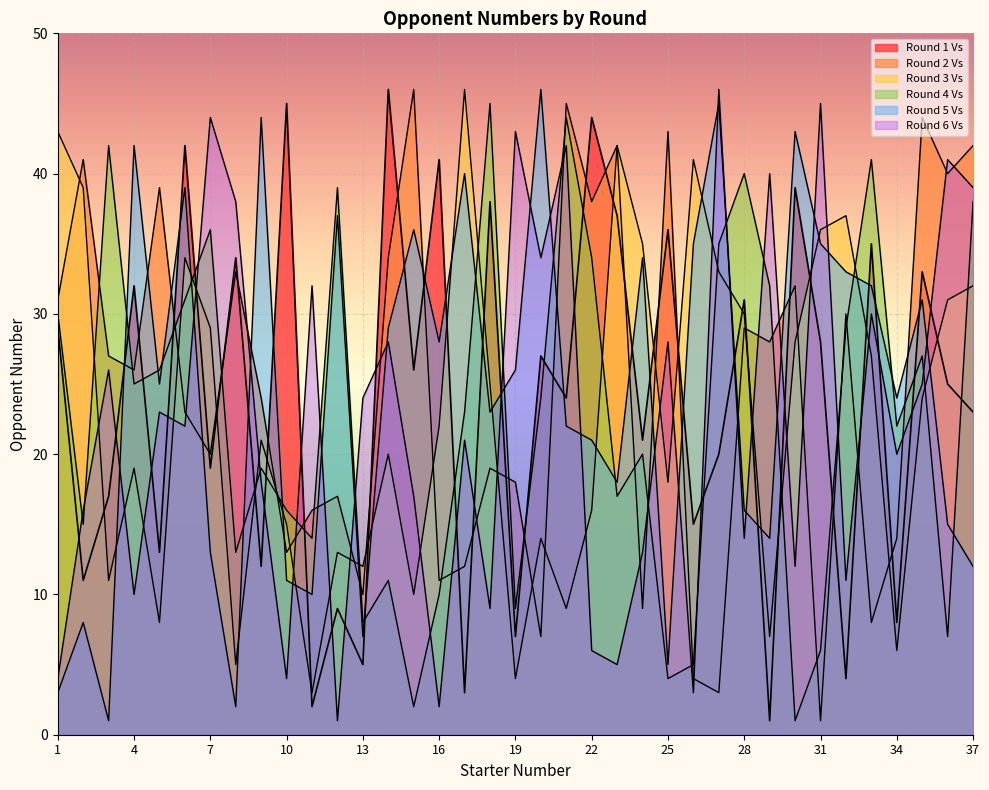

Which has a higher value, 13 or 3?

3